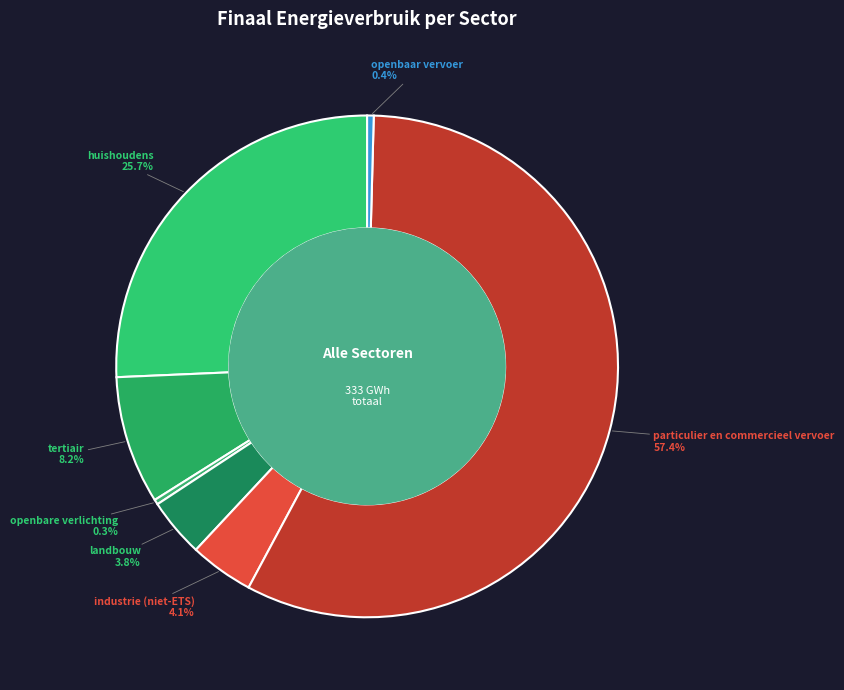

How many slices are in this pie chart?

7